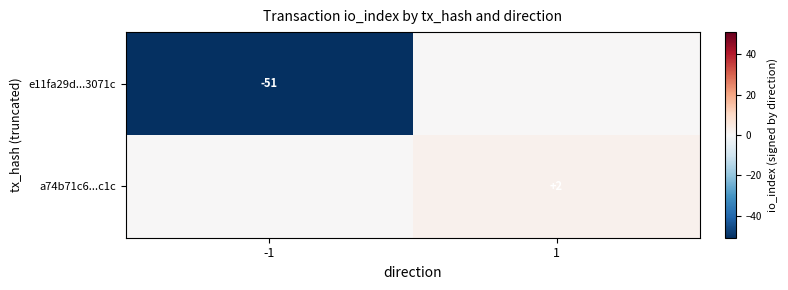

The value of a74b71c6...c1c at 1 is 2. True or false?

True